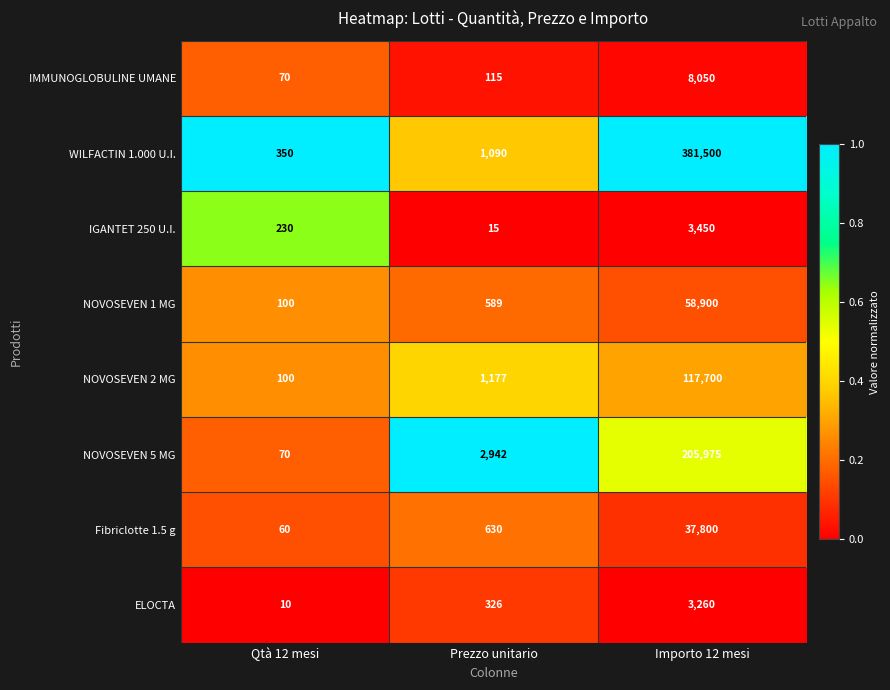

Which category has the lowest value in the NOVOSEVEN 5 MG series?

Qtà 12 mesi